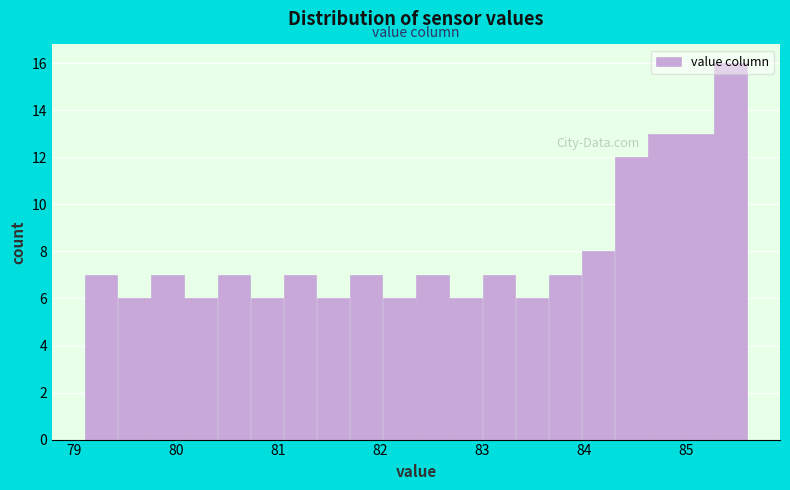

Read against the x-axis, roughly where is the centre of the tallest bar?

85.4